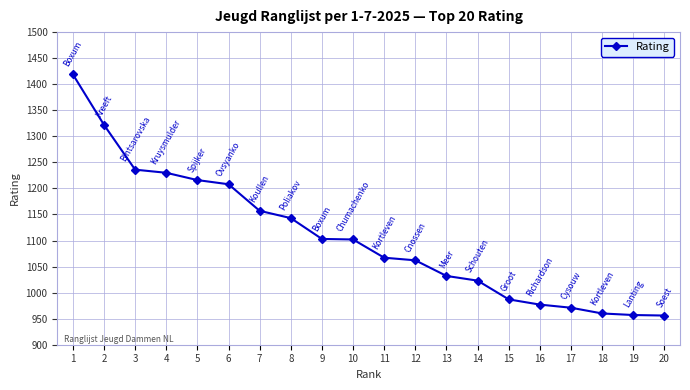

What is the value of the 12th point from the left?

1062